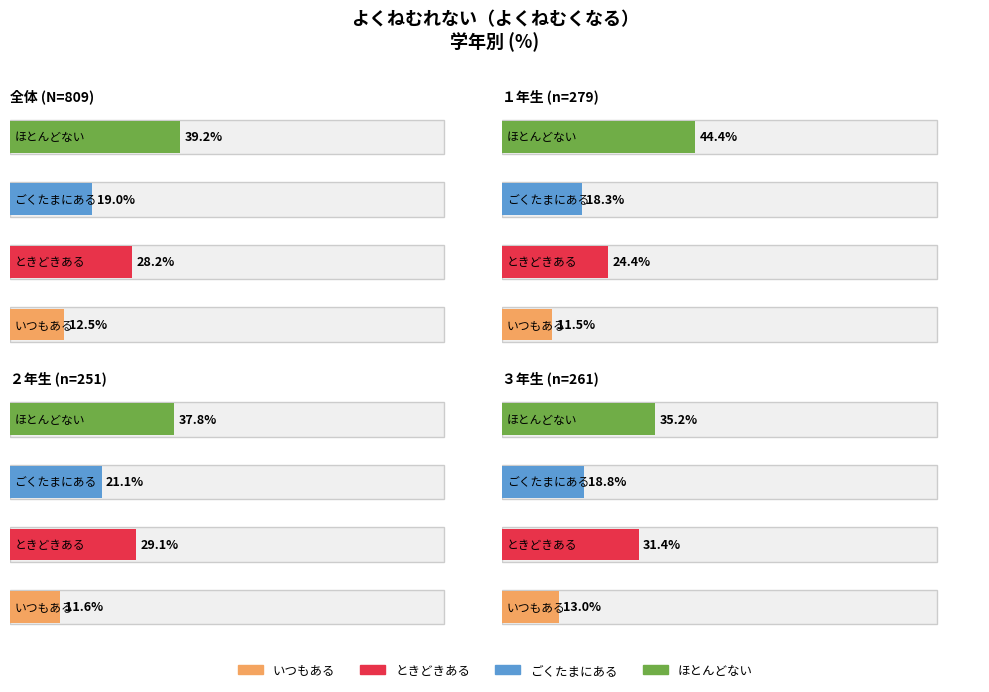

Is the value of いつもある at ３年生
(n=261) greater than the value of ときどきある at ３年生
(n=261)?

No